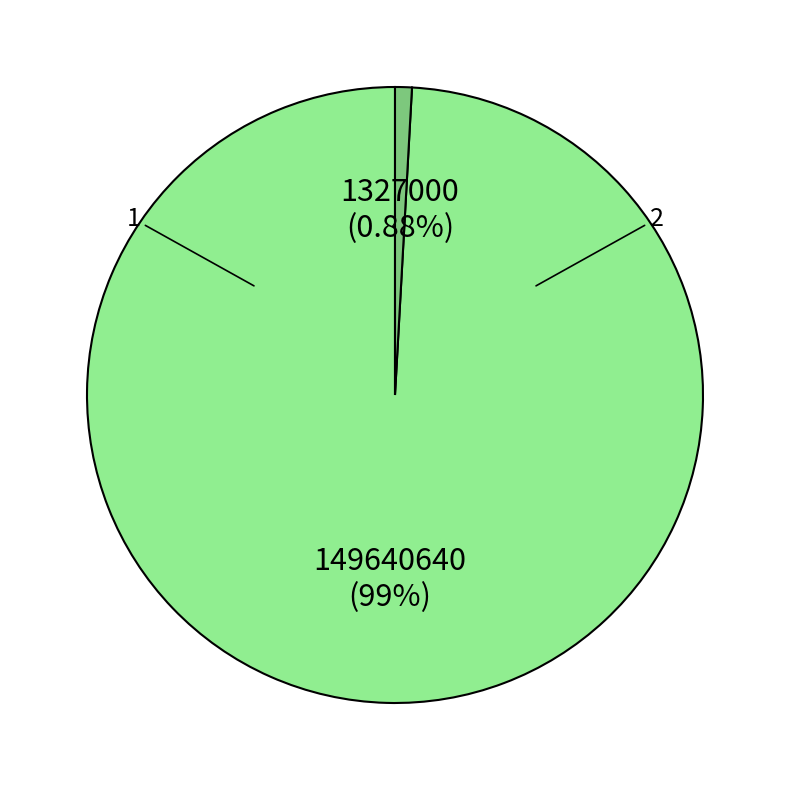

To the nearest percent, what is the difference between the largest and smallest slice percentages?

98%